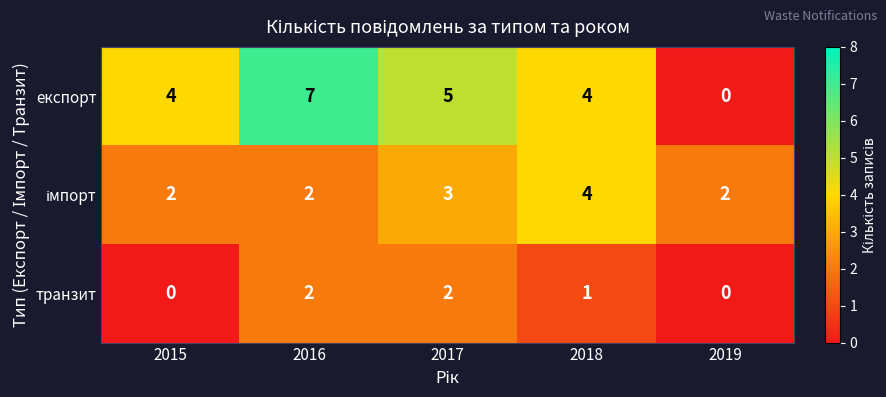

The експорт series shows 7 at 2016. True or false?

True